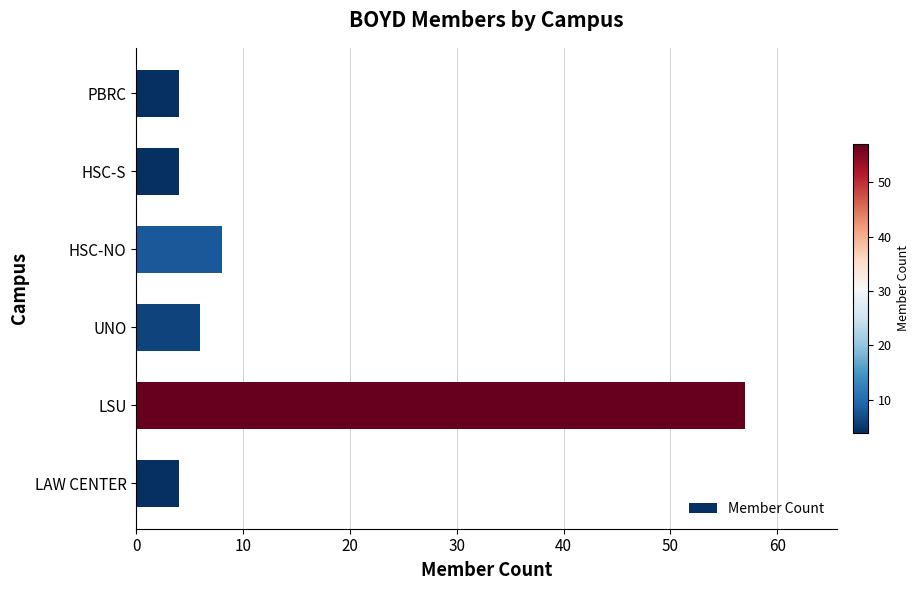

Count the number of data series in this chart.

1